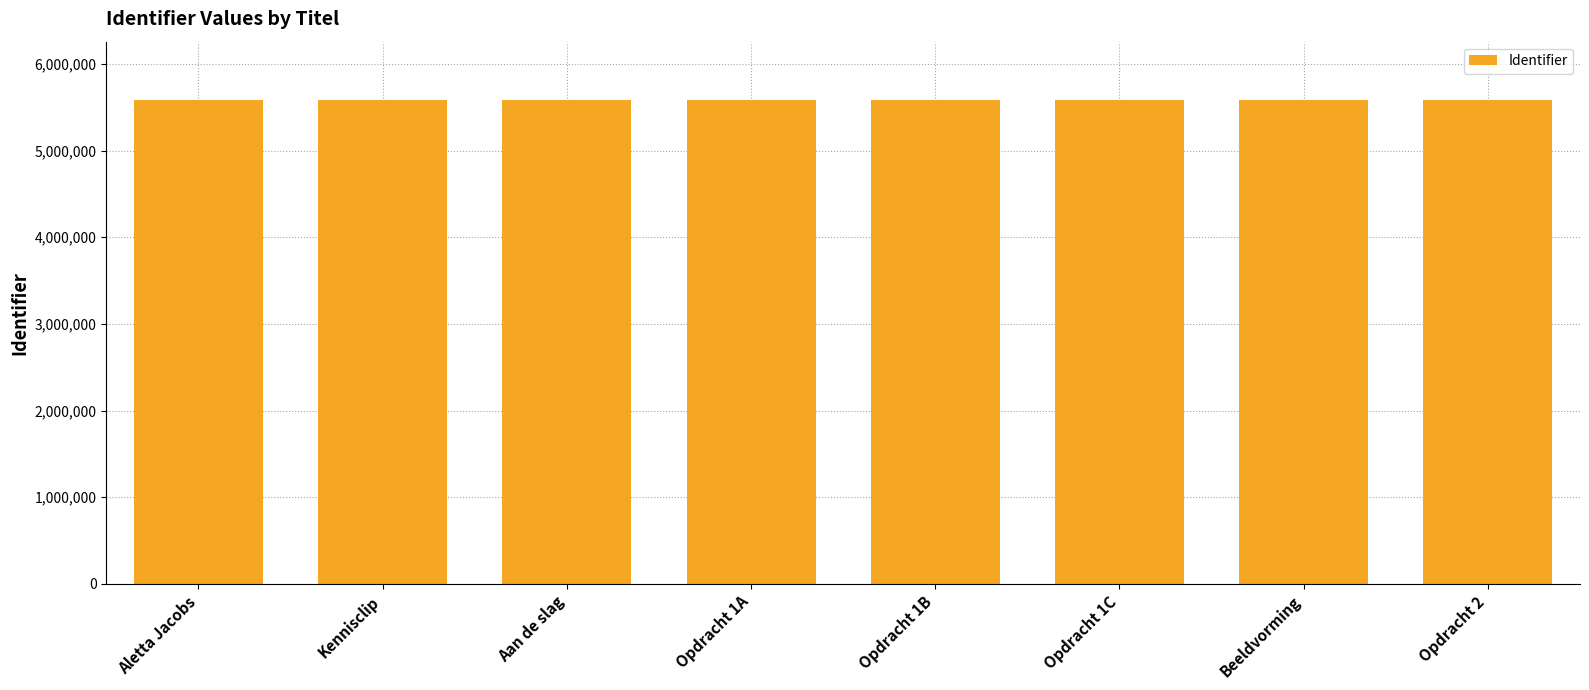

What is the approximate value at Opdracht 1C?

5586557